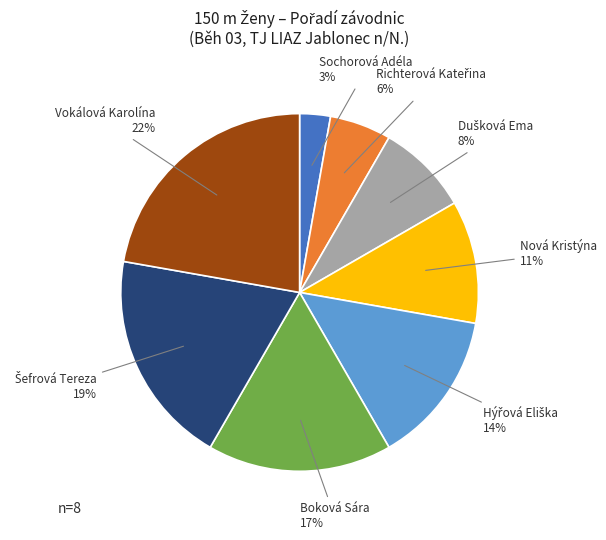

Does any single category account for the majority?

No